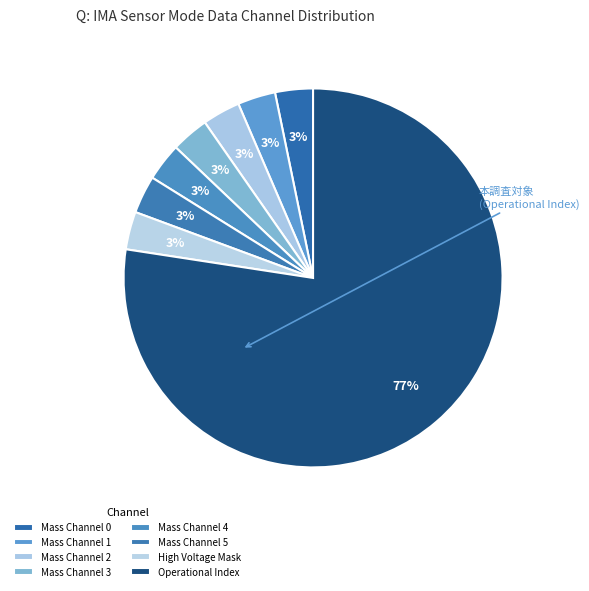

Is the sum of High Voltage Mask and Operational Index greater than half?

Yes